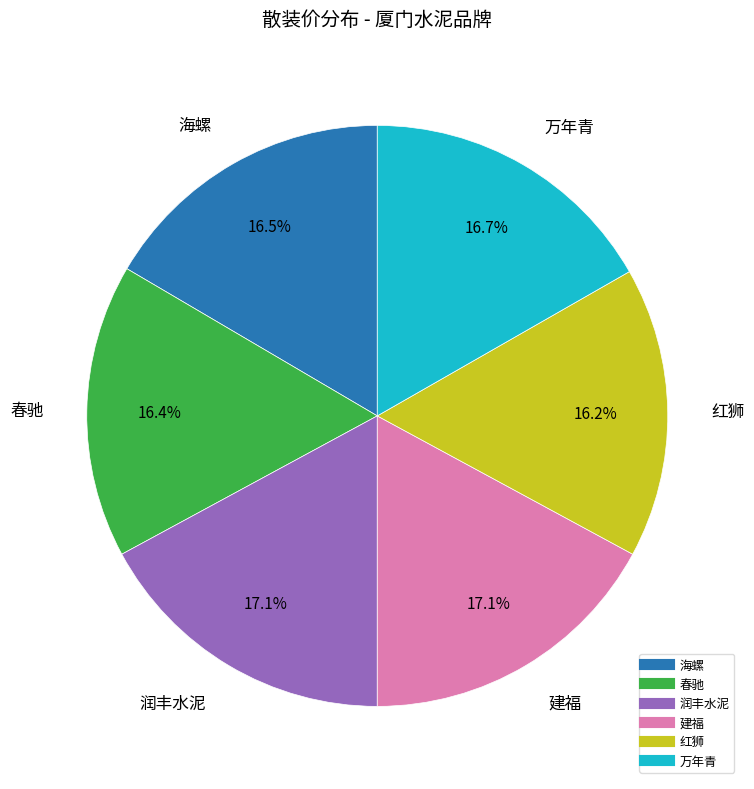

Is it true that 建福 is 17% of the pie?

True